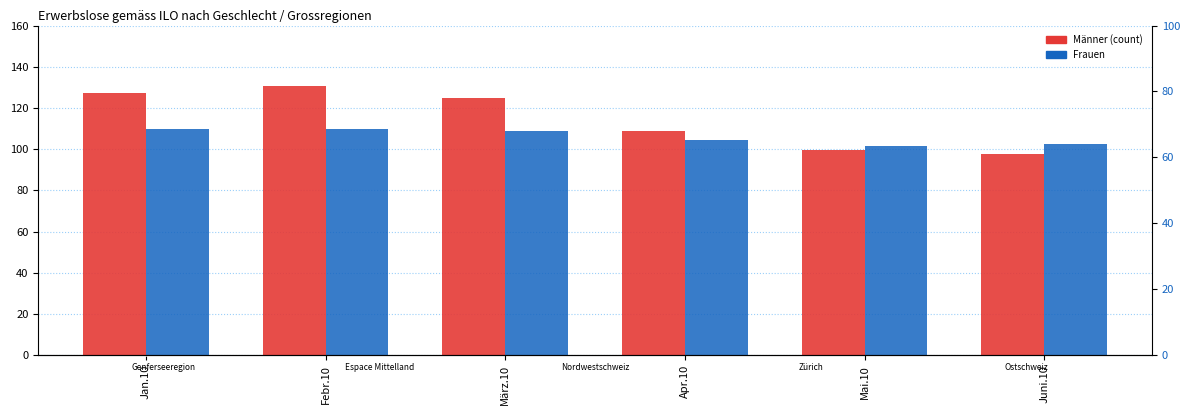

Where does the Frauen series first go above 108?

Jan.10